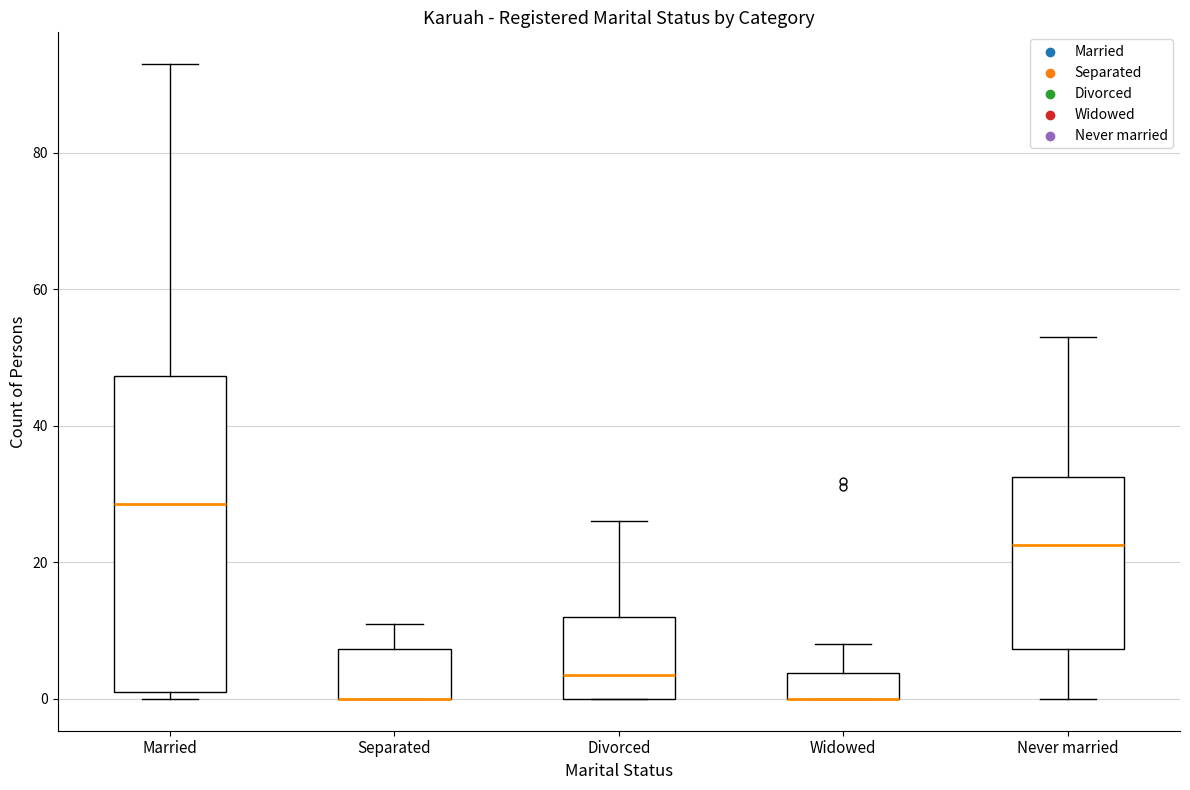

Reading left to right, transcribe this box plot: for each box, give where its median line is, the range the box spans, and where its two whiskers end, as read against the y-axis. The values are not printed on the chart, so give them approximately, as read against the axis.

Married: median 28, box 2 to 48, whiskers 0 to 94
Separated: median 0 (drawn on the box's lower edge), box 0 to 8, whiskers 0 to 12
Divorced: median 4, box 0 to 12, whiskers 0 to 26
Widowed: median 0 (drawn on the box's lower edge), box 0 to 4, whiskers 0 to 8
Never married: median 22, box 8 to 32, whiskers 0 to 54